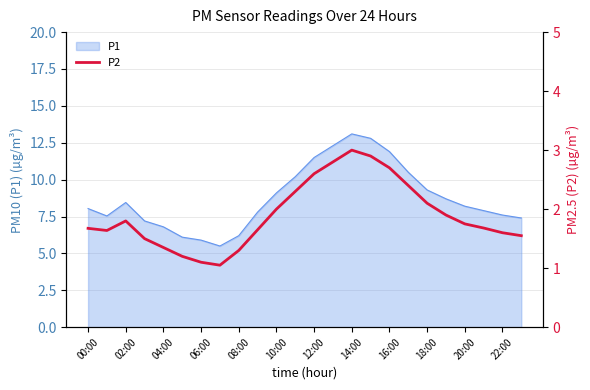

True or false: P1 has a value of 11.9 at 04:00.

False